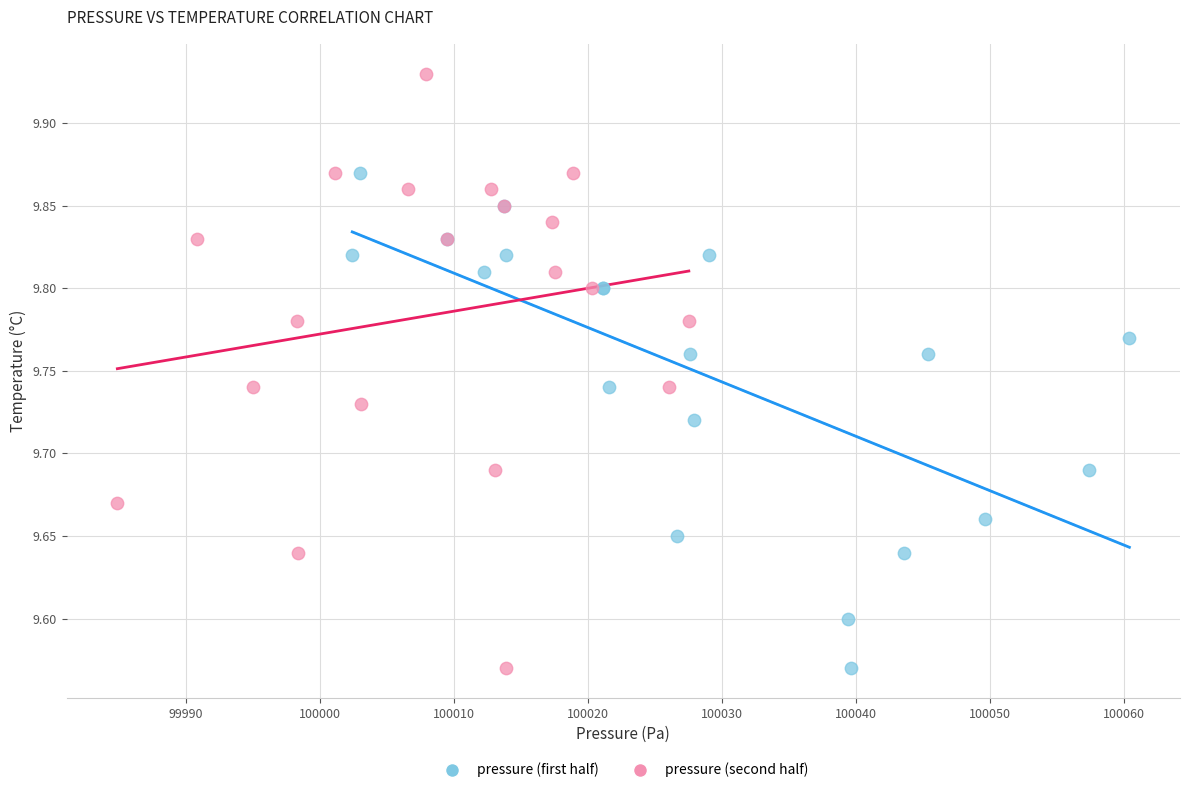

Which series reaches the maximum Y coordinate?

pressure (second half)